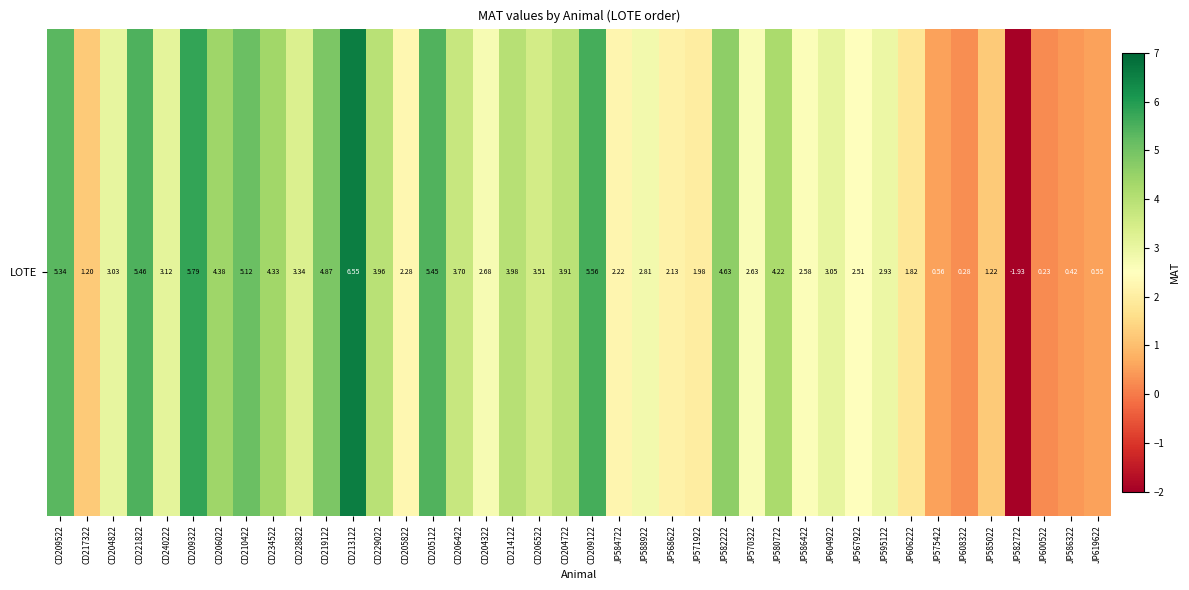

What is the approximate value at CD229022?

4.0